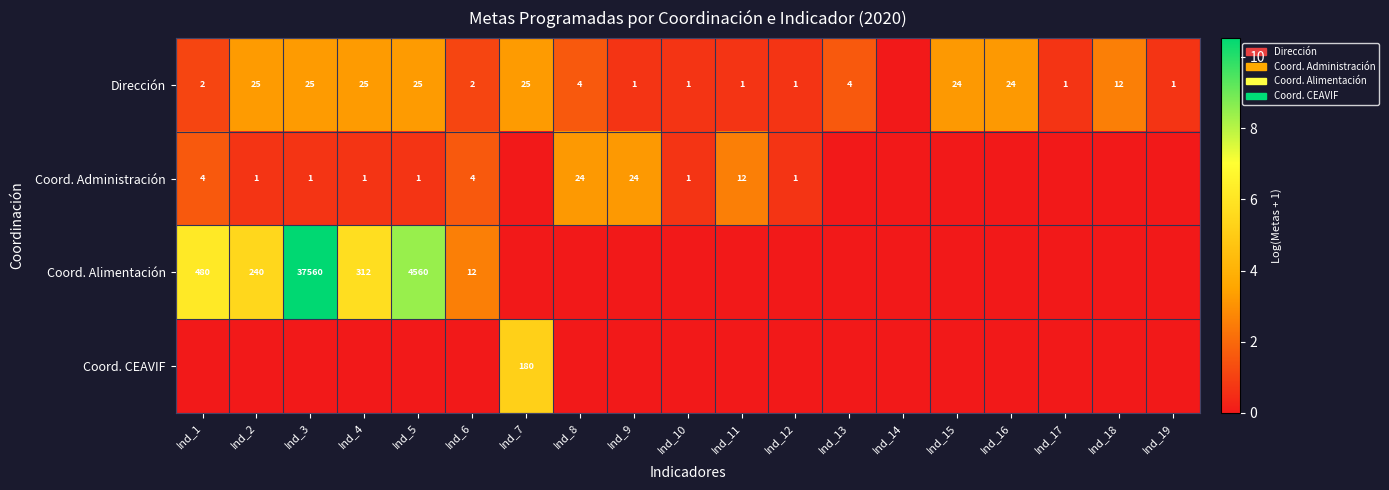

What is the total value across all series at Ind_2?

9.4